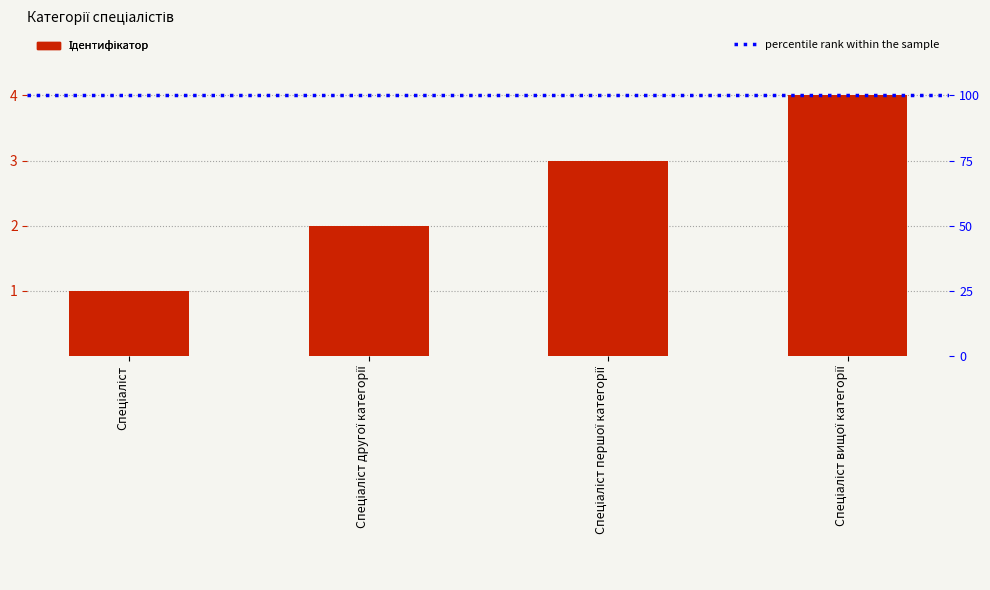

What is the change in value from Спеціаліст другої категорії to Спеціаліст першої категорії?

+1